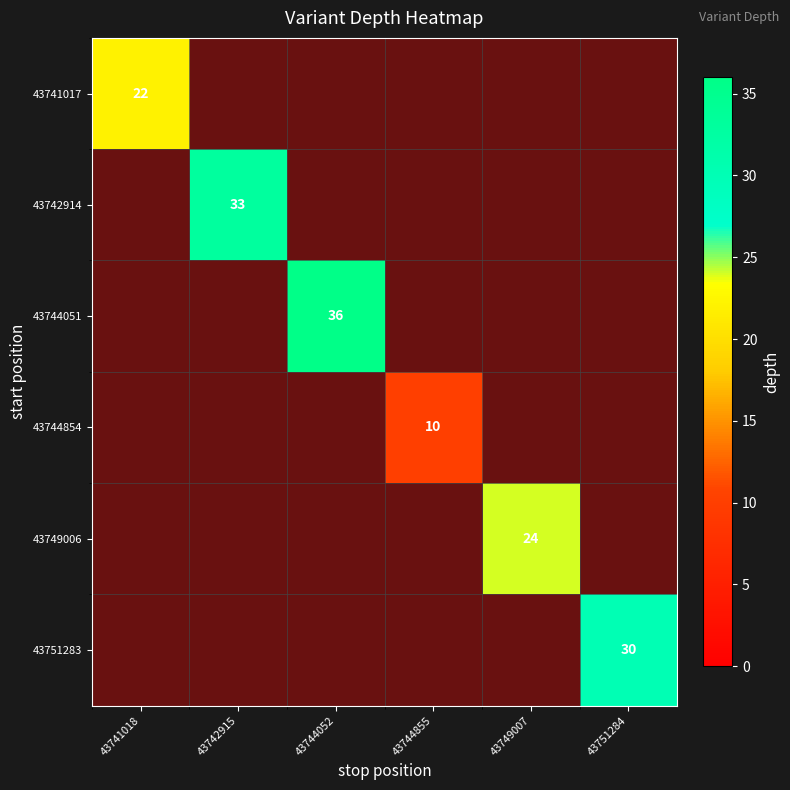

Is the value of 43742914 at 43744855 greater than the value of 43749006 at 43744855?

No